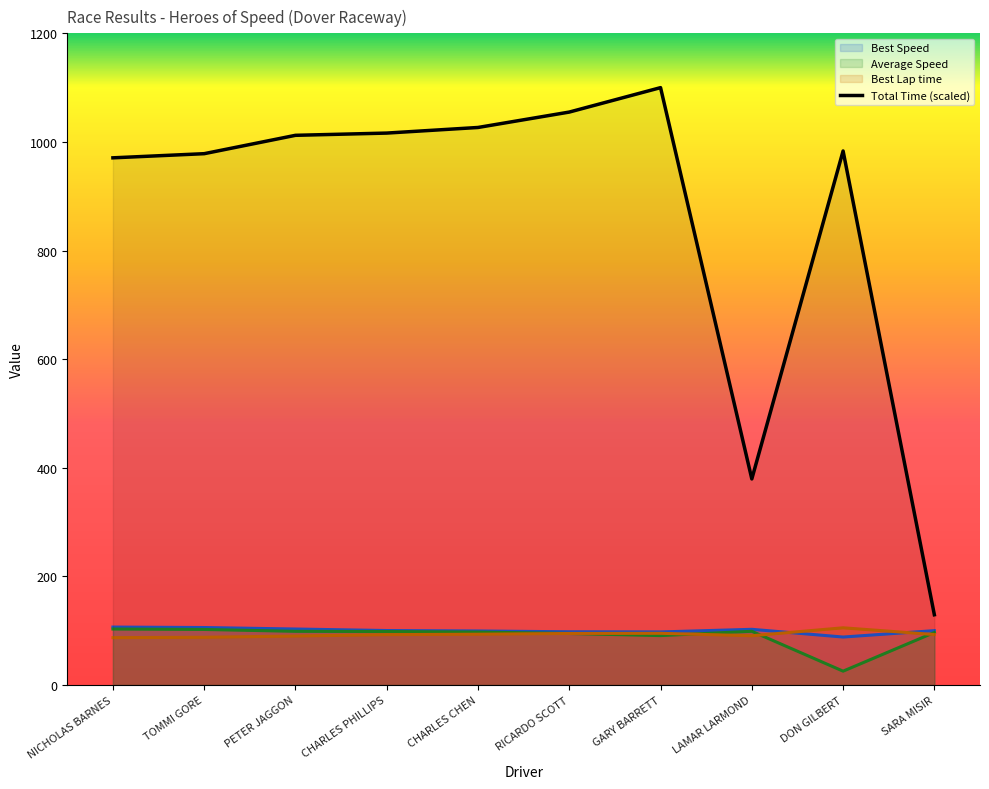

Is the value of Best Speed at RICARDO SCOTT greater than the value of Total Time at GARY BARRETT?

No